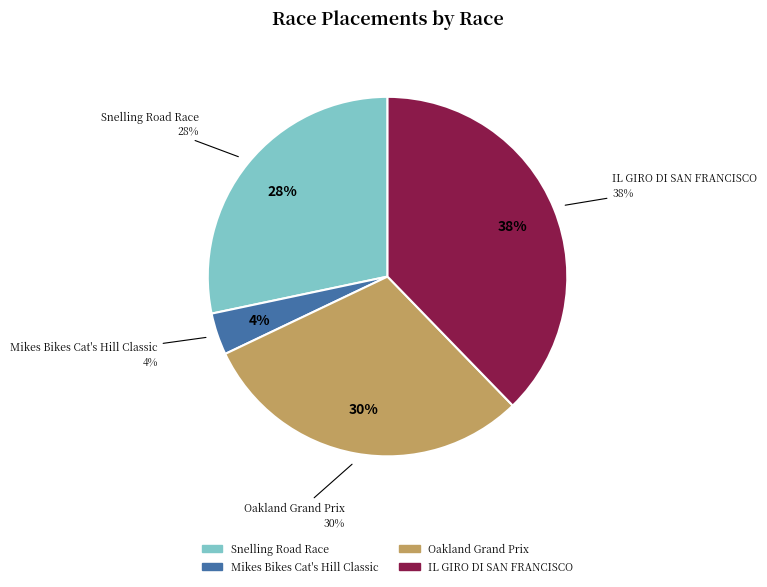

To the nearest percent, what is the difference between the Mikes Bikes Cat's Hill Classic and IL GIRO DI SAN FRANCISCO slice percentages?

34%